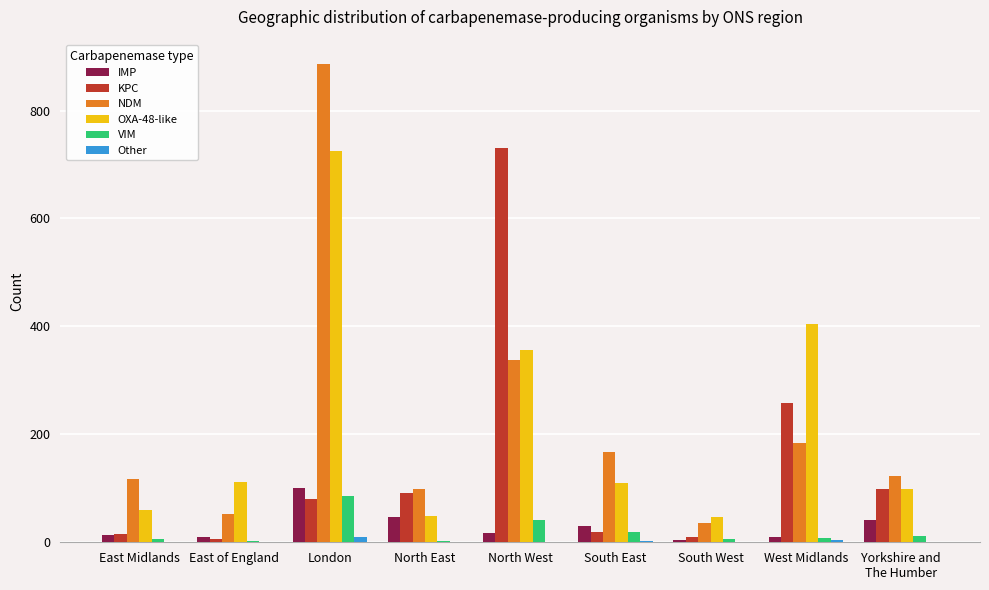

What is the sum of all OXA-48-like values?

1961